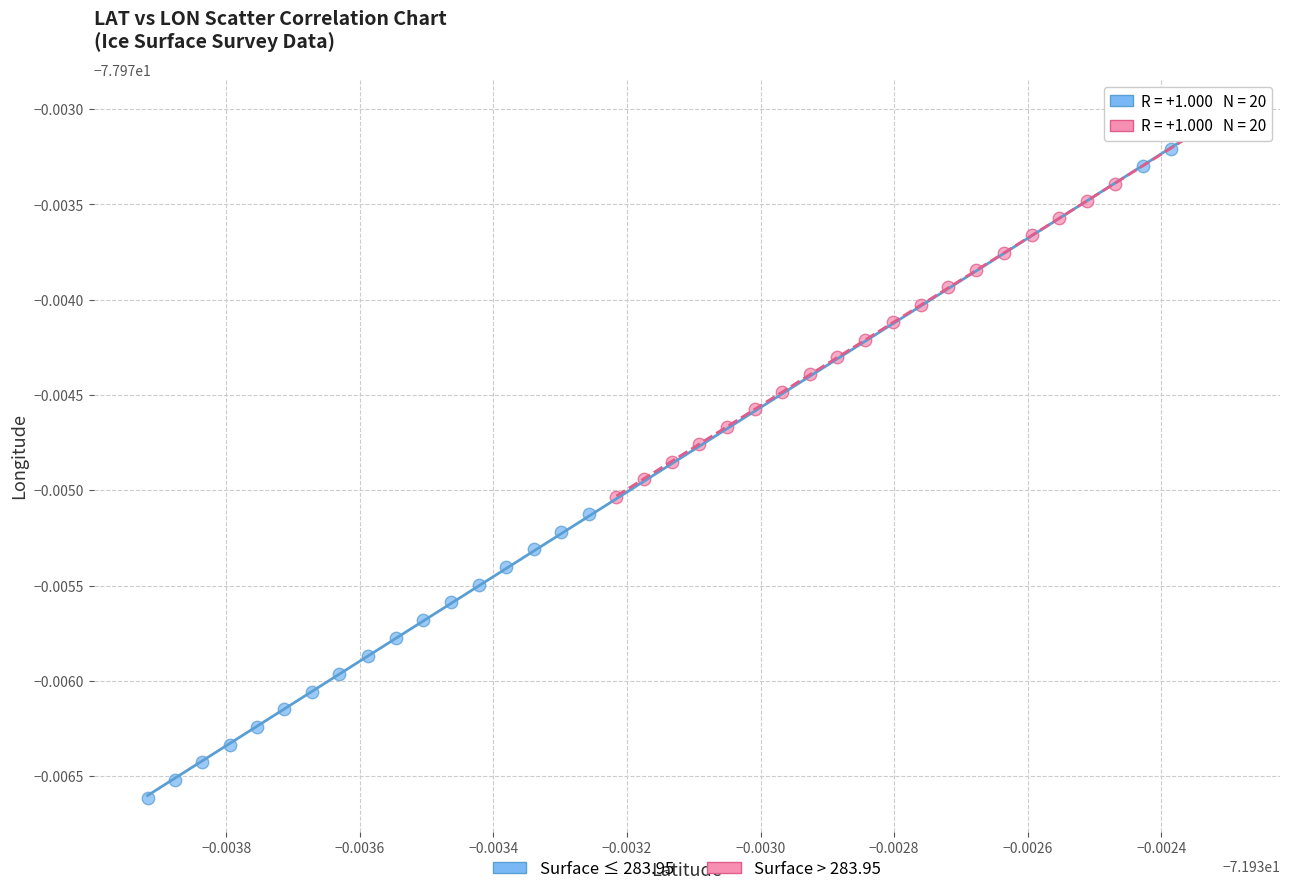

Which series contains the lowest Y value?

Surface ≤ 283.95